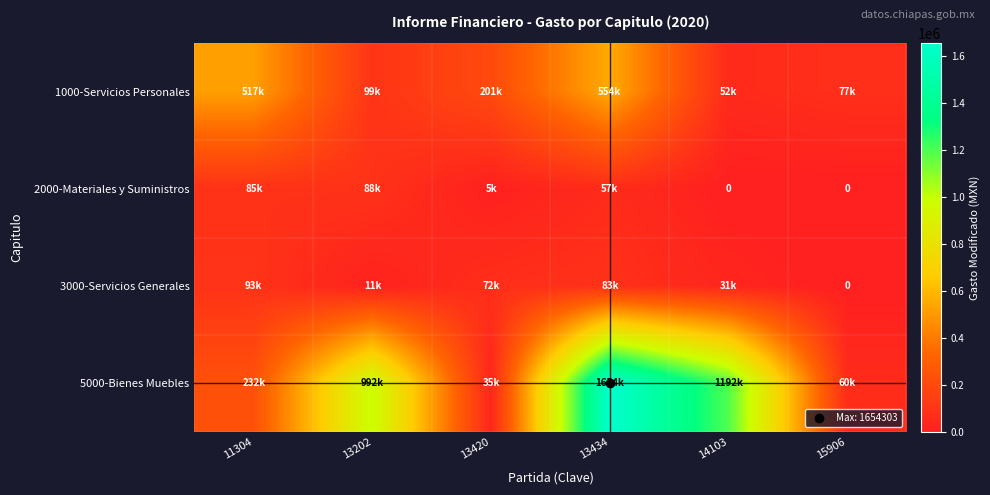

What is the difference between the 3000-Servicios Generales values at 15906 and 13202?

10801.9